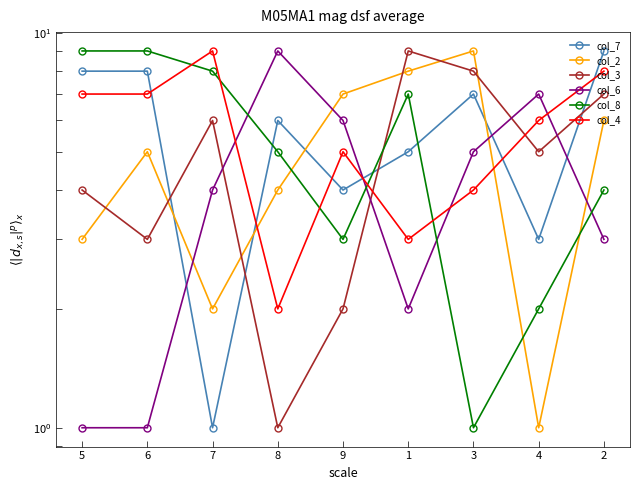

How many values in the col_4 series exceed 6?

4